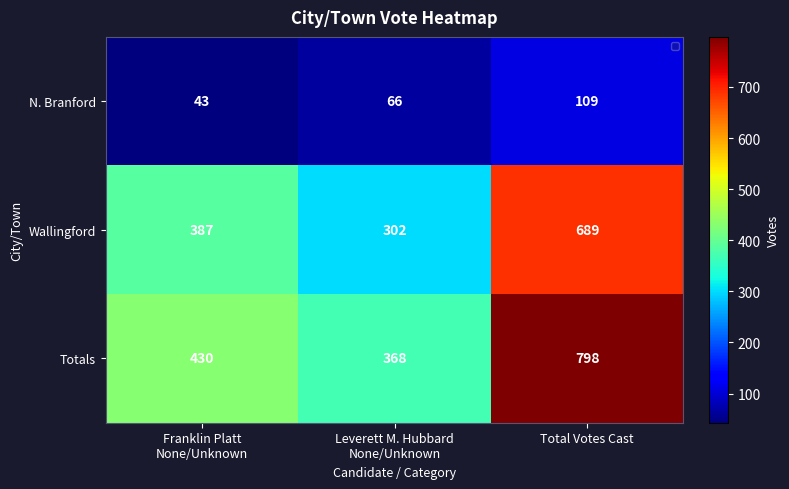

How many Totals values are between 368 and 798?

3